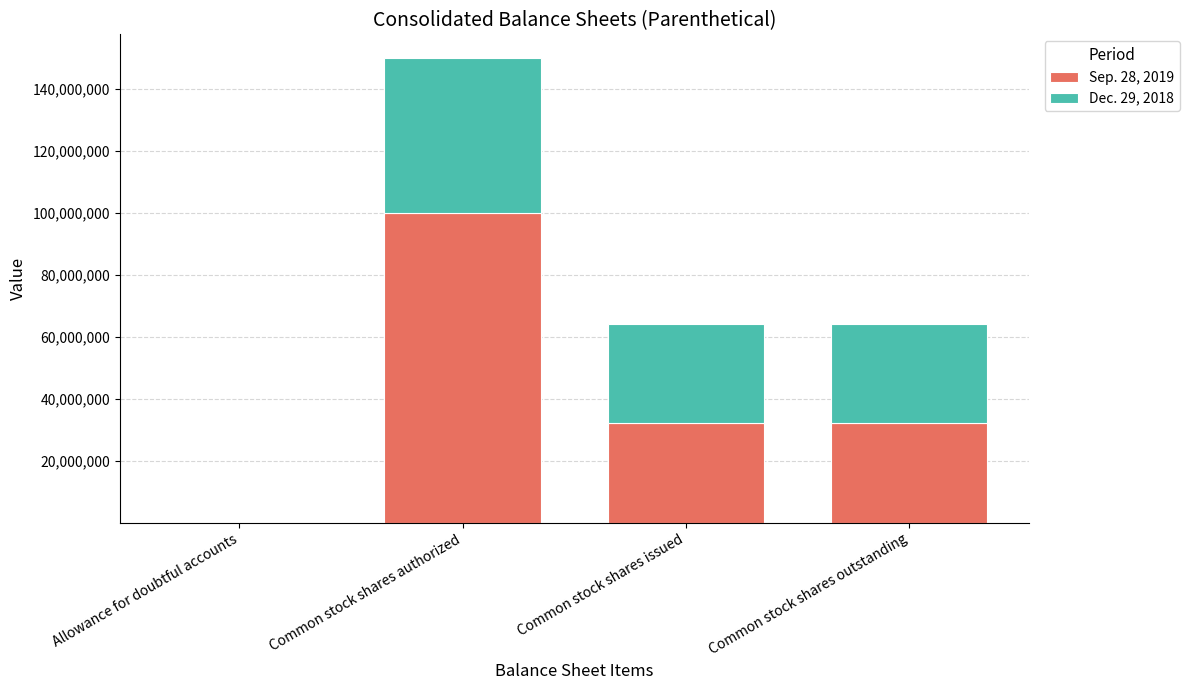

Which category has the highest value in the Sep. 28, 2019 series?

Common stock shares authorized